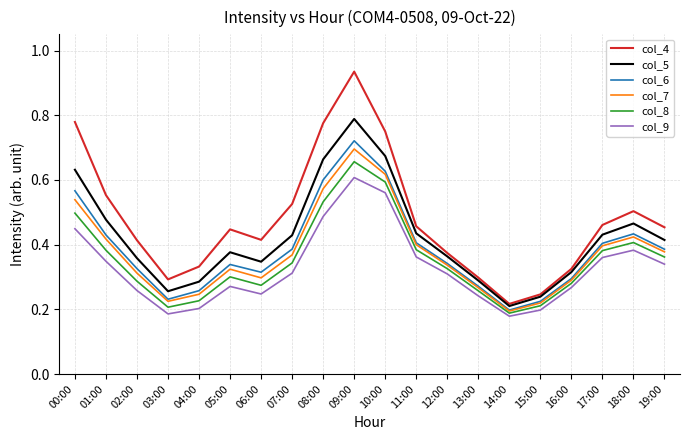

The value of col_5 at 06:00 is 0.2. True or false?

False